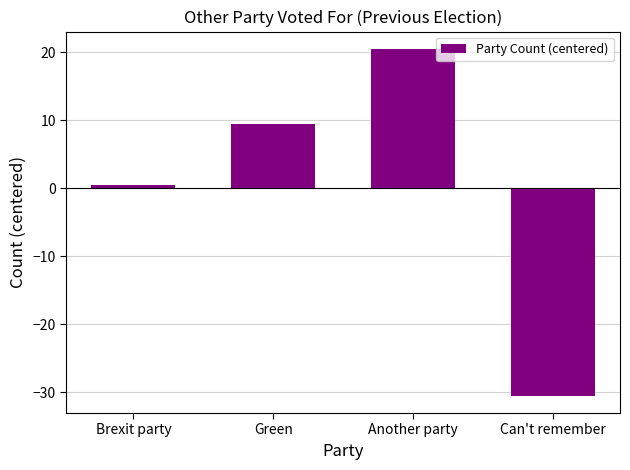

Where does the data first go above 9?

Green